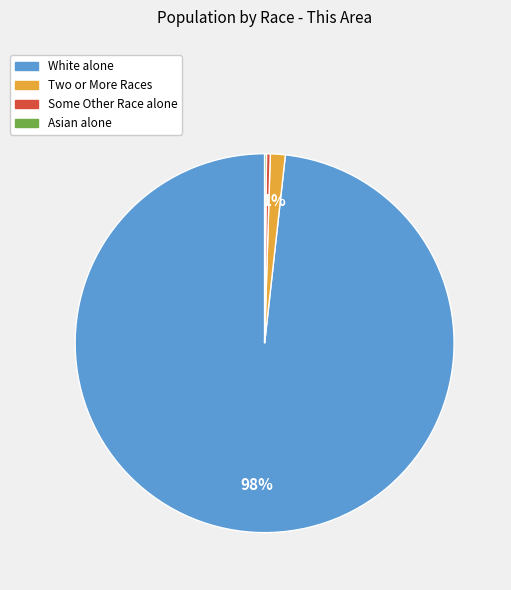

Does any single category account for the majority?

Yes